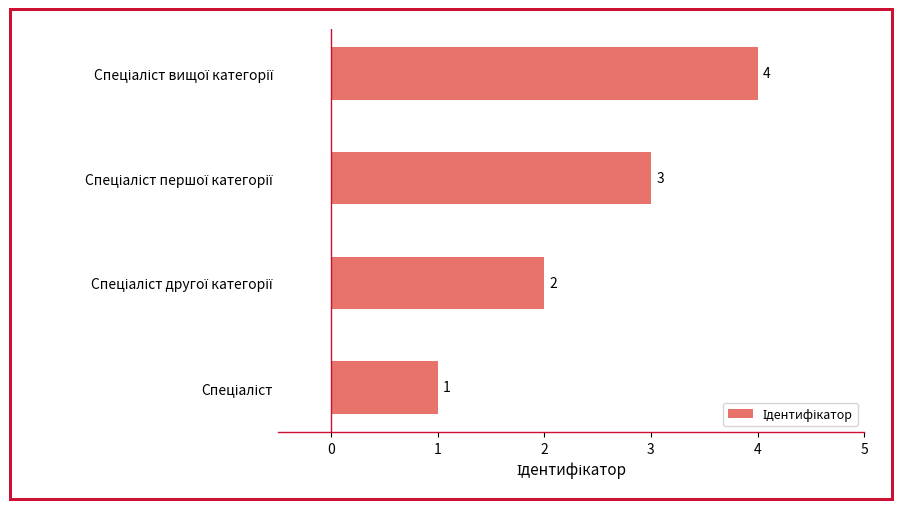

What is the maximum value shown in the chart?

4